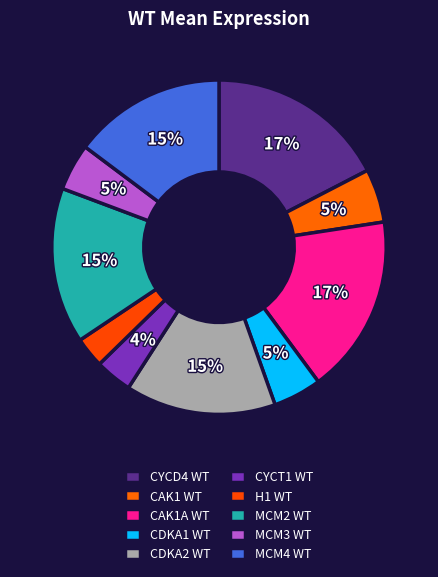

Which slice is the smallest?

H1 WT